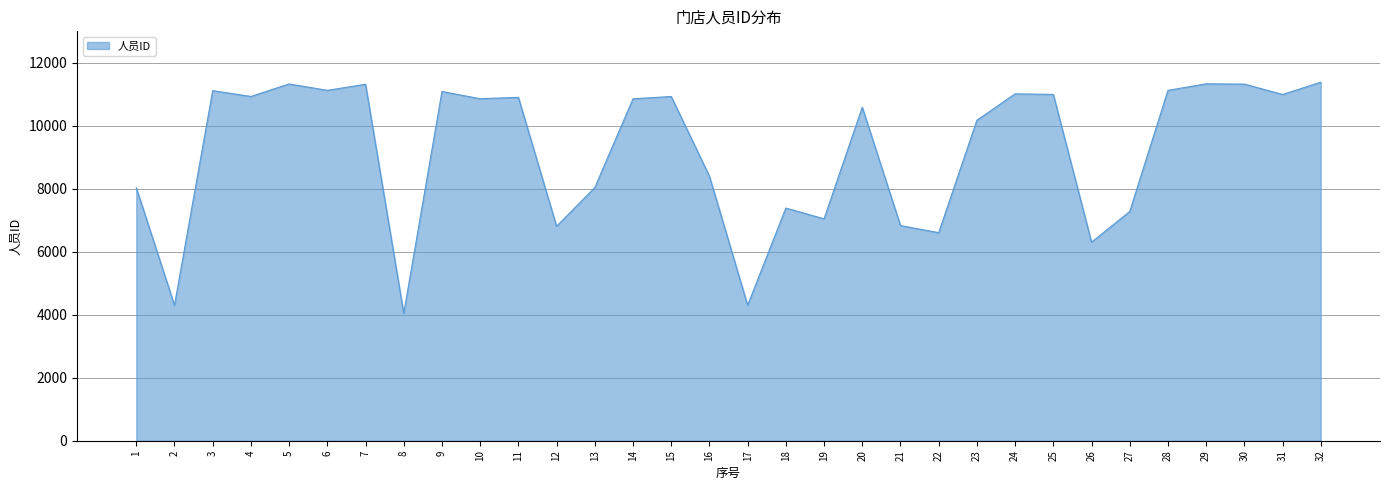

How many values are below 10860?

16